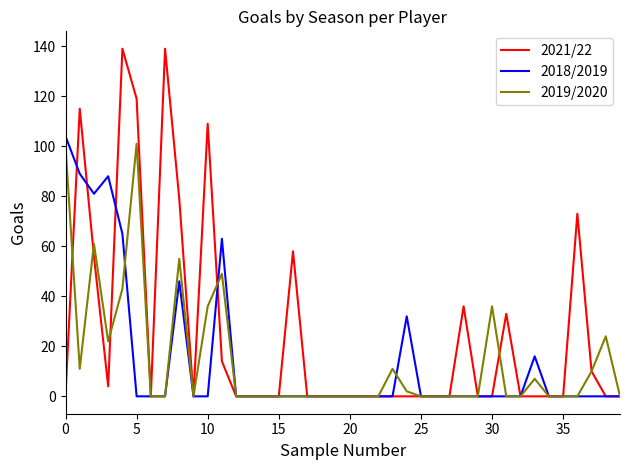

Which series has the largest total across all categories?

2021/22